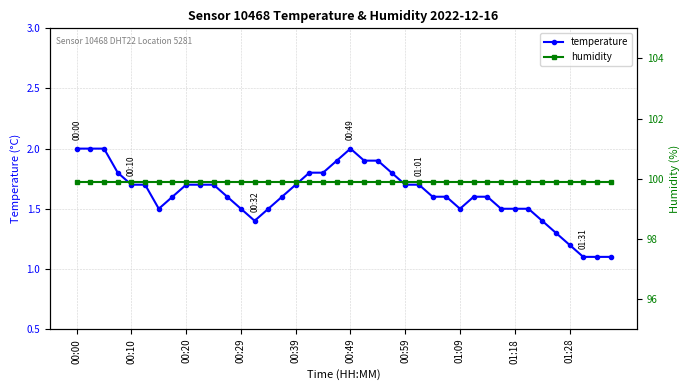

What is the lowest value of the temperature series?

1.1